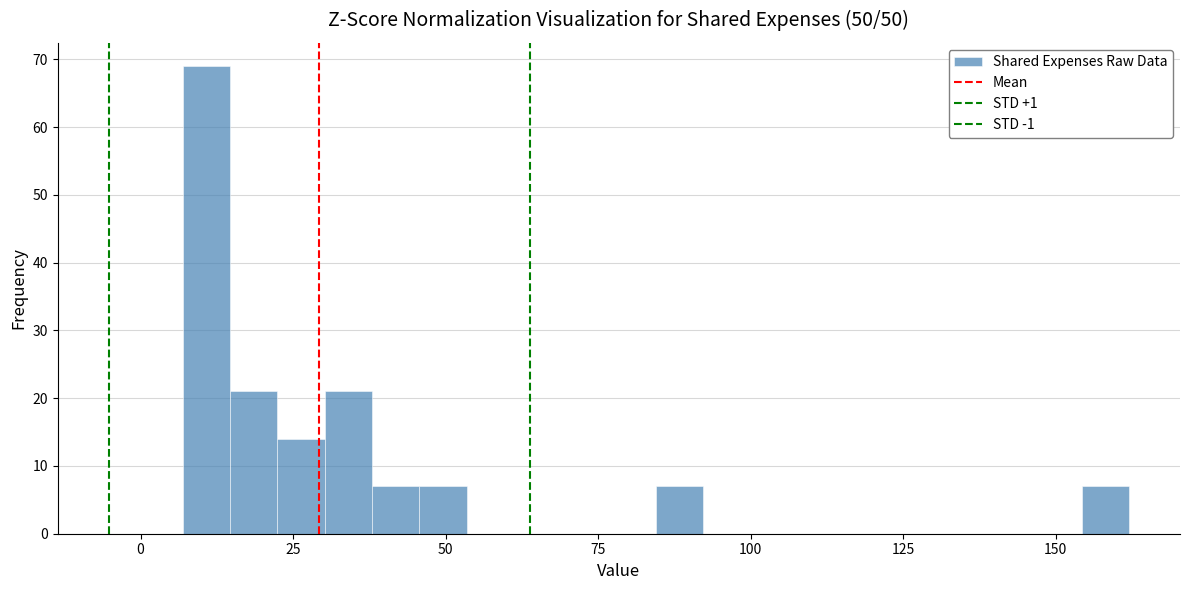

Around what value on the x-axis is the tallest bar? Give the approximate position of its centre, as read against the axis.

10